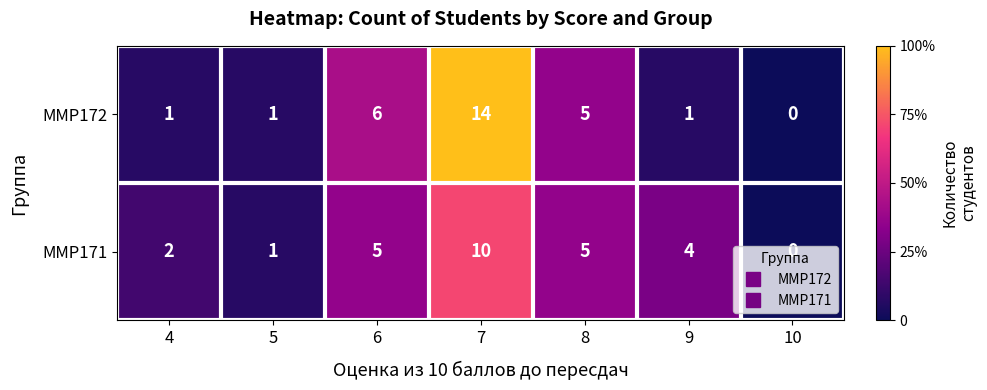

True or false: ММР172 has a value of 1 at 5.

True